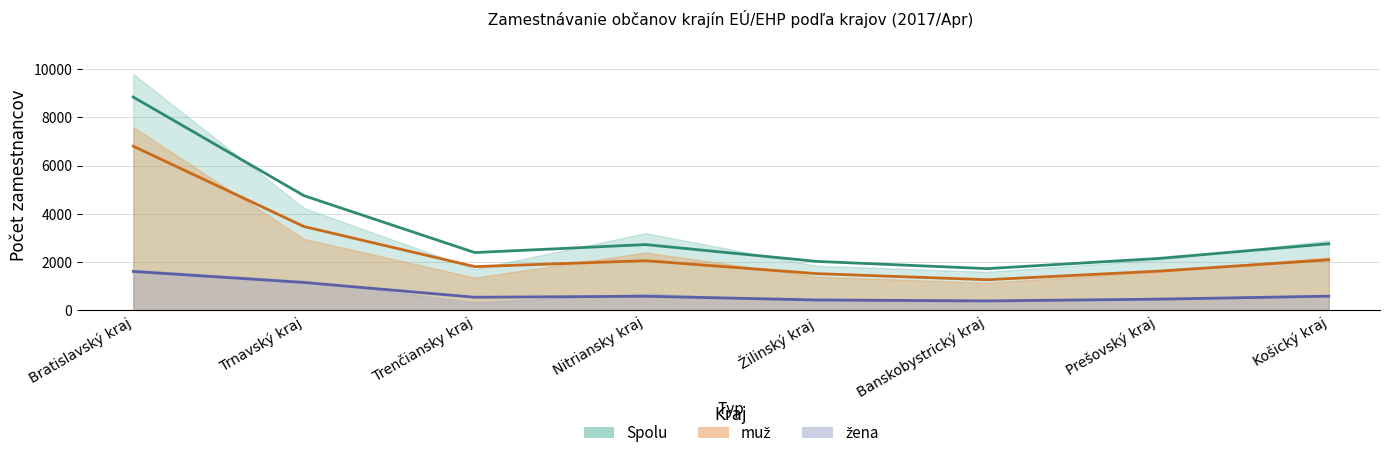

How many lines are shown in the chart?

3